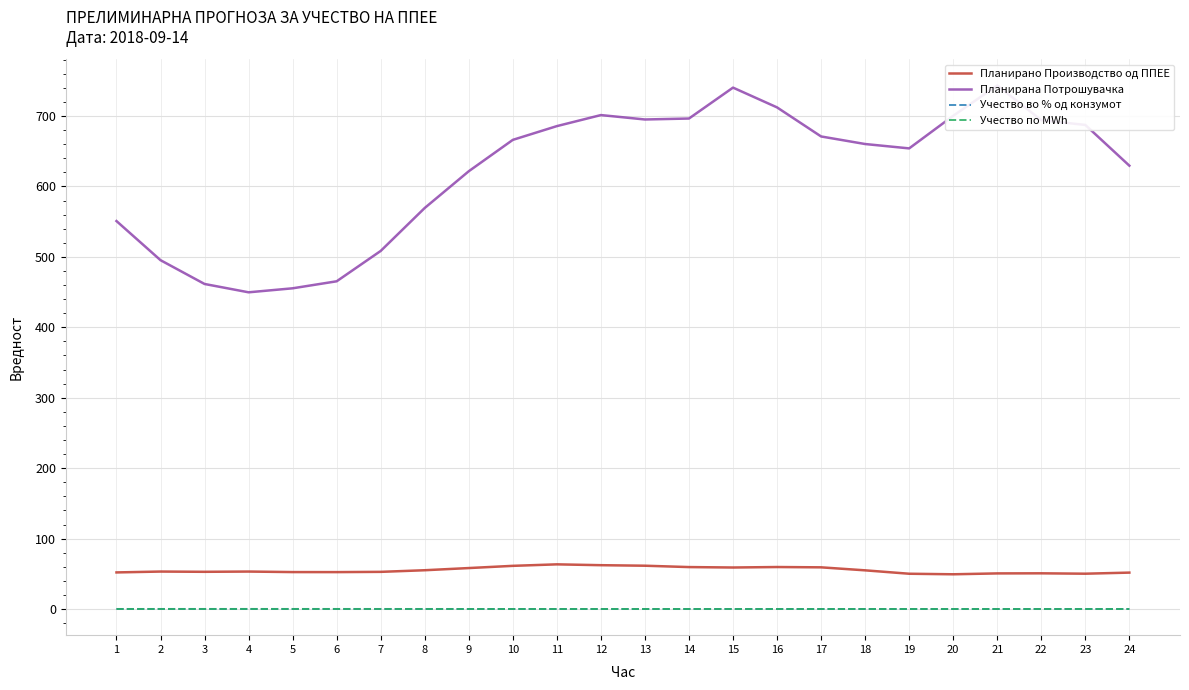

True or false: Планирано Производство од ППЕЕ and Учество во % од конзумот intersect in this chart.

False